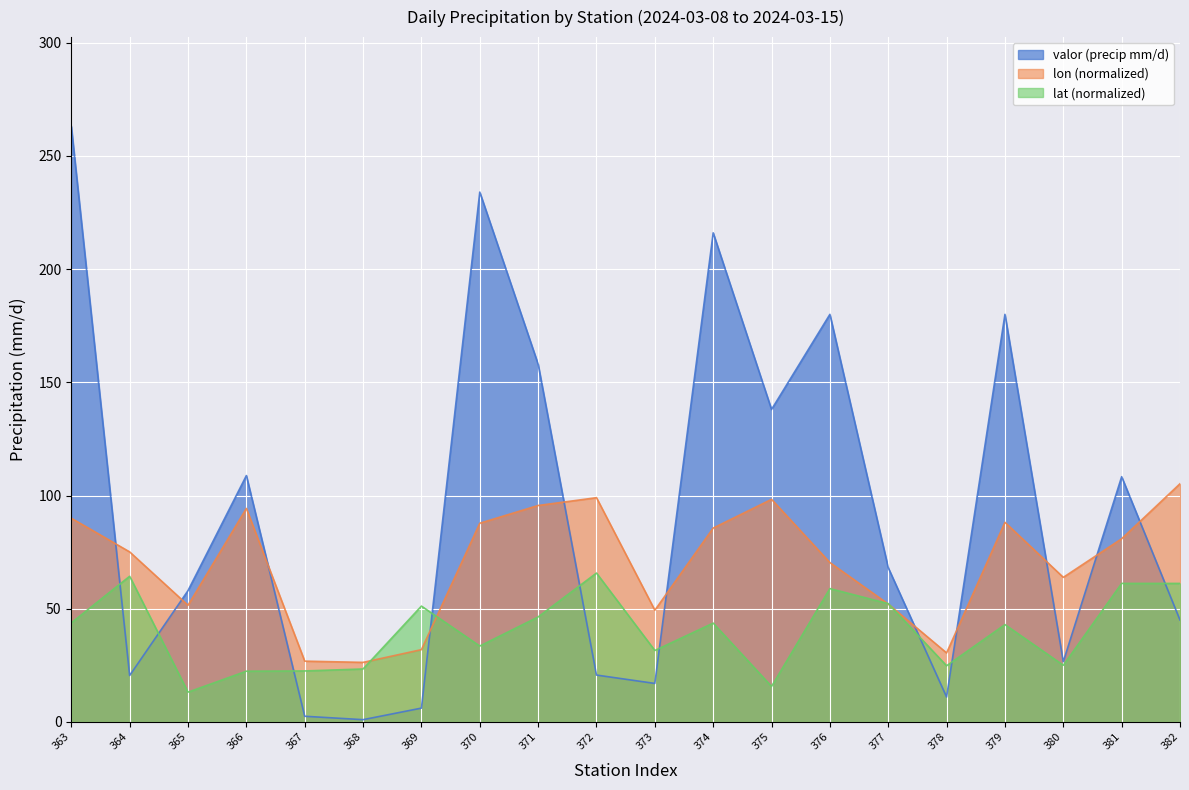

Which series has the widest spread of values?

valor (precip mm/d)